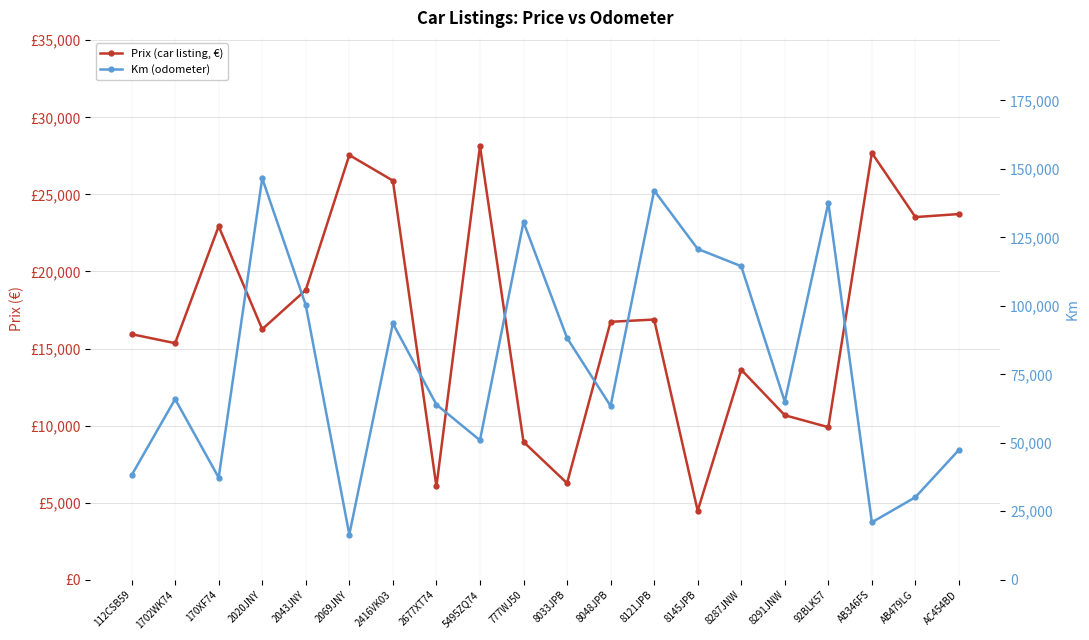

At which category is the sum across all series the highest?

2020JNY